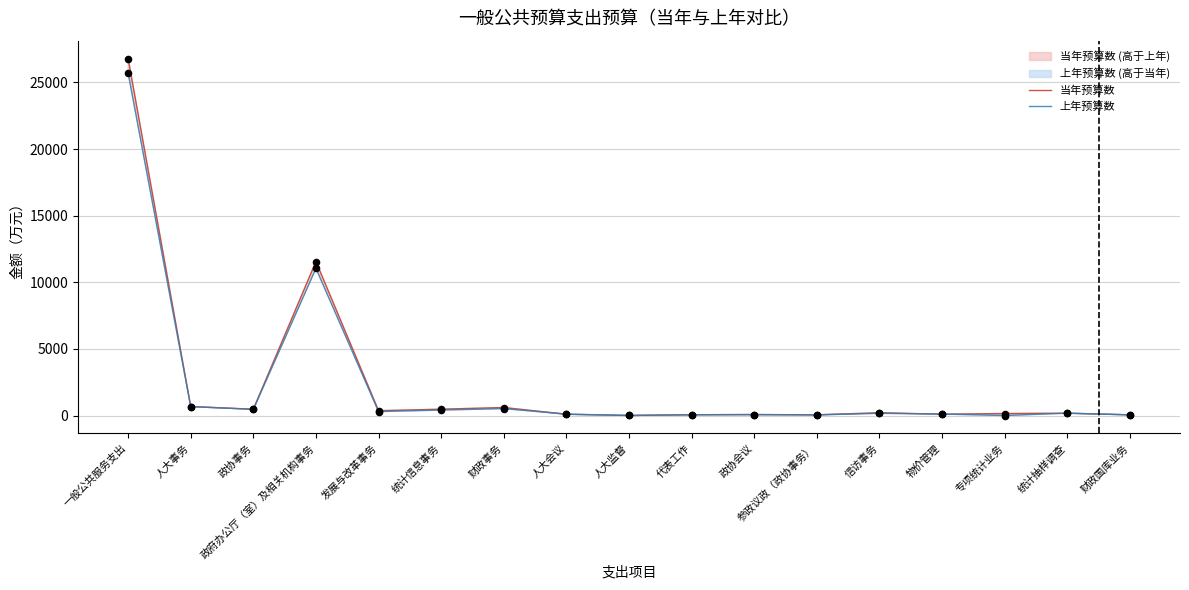

What is the total value across all series at 物价管理?

207